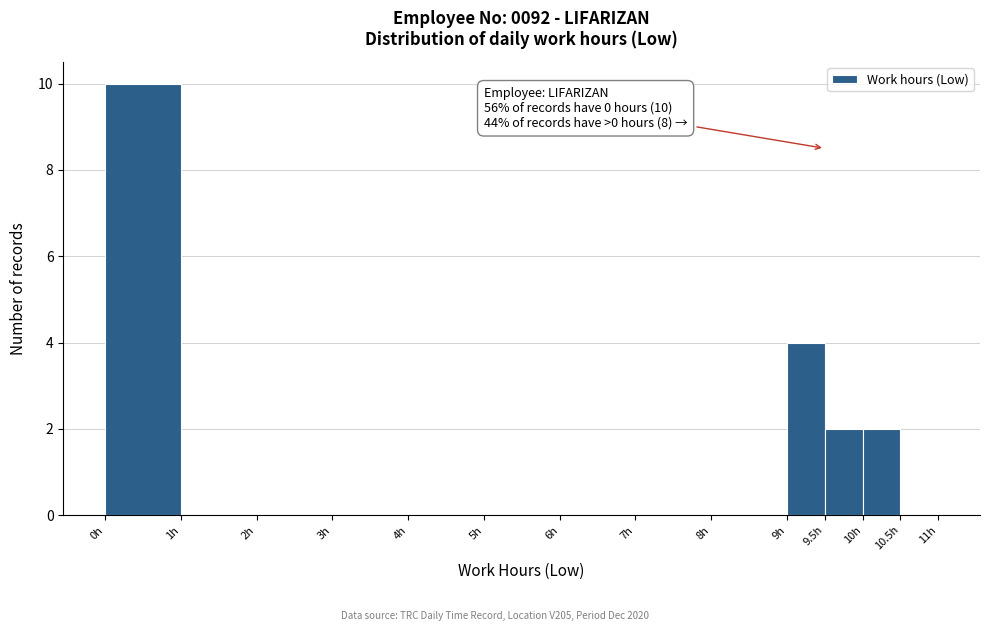

Over which range of the x-axis is the bar tallest?

0.0 to 1.0